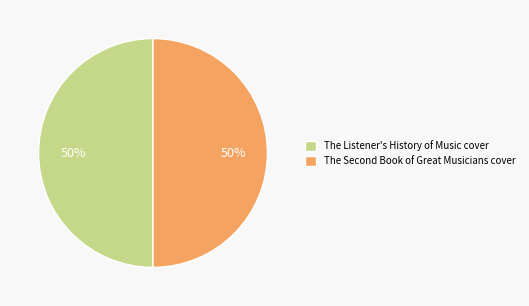

To the nearest percent, what is the average slice percentage?

50%